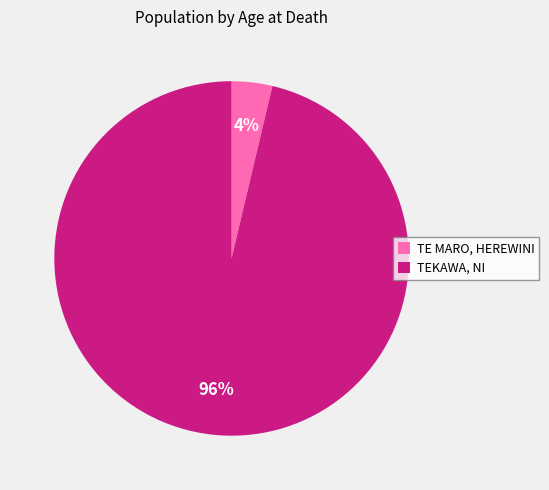

The TE MARO, HEREWINI slice represents 4% of the pie. True or false?

True